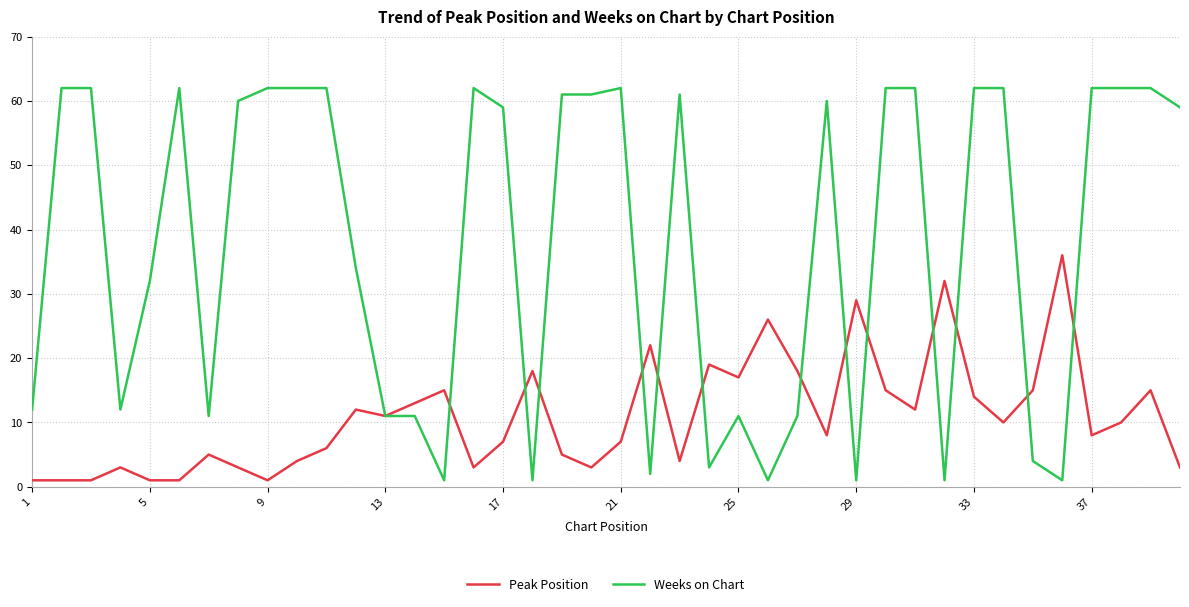

Reading right to left, what are all the values shown in this chart?

Peak Position: 3	15	10	8	36	15	10	14	32	12	15	29	8	18	26	17	19	4	22	7	3	5	18	7	3	15	13	11	12	6	4	1	3	5	1	1	3	1	1	1
Weeks on Chart: 59	62	62	62	1	4	62	62	1	62	62	1	60	11	1	11	3	61	2	62	61	61	1	59	62	1	11	11	34	62	62	62	60	11	62	32	12	62	62	12